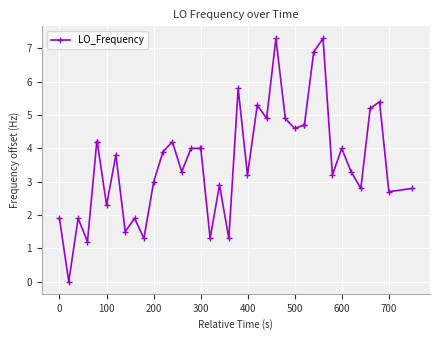

What is the value of the 30th point from the left?

4.7